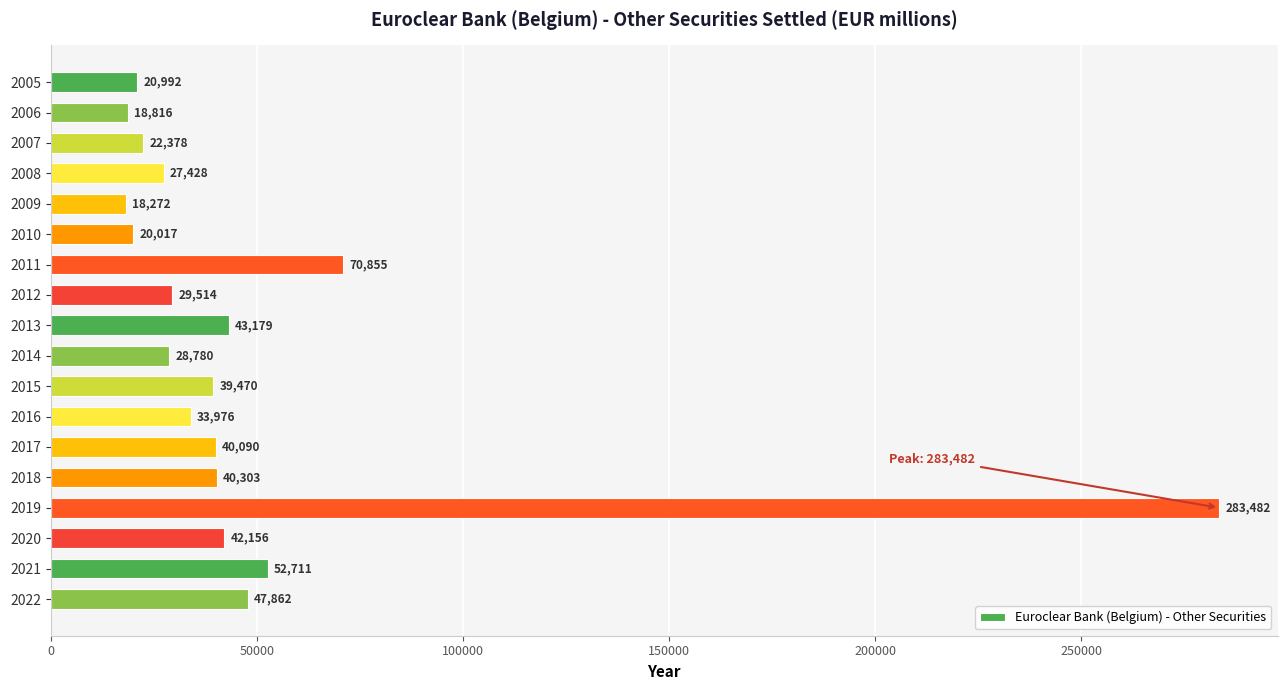

List the labels in order of value, smallest first.

2009, 2006, 2010, 2005, 2007, 2008, 2014, 2012, 2016, 2015, 2017, 2018, 2020, 2013, 2022, 2021, 2011, 2019